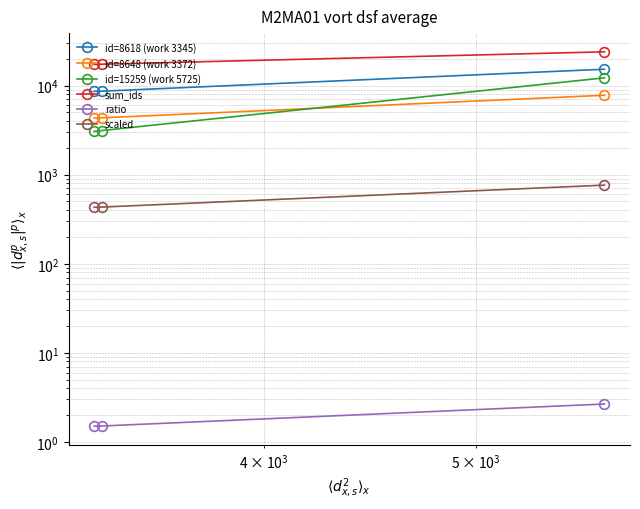

Is it true that id=15259 (work 5725) equals 1293.1 at $\mathdefault{10^{3}}$?

False